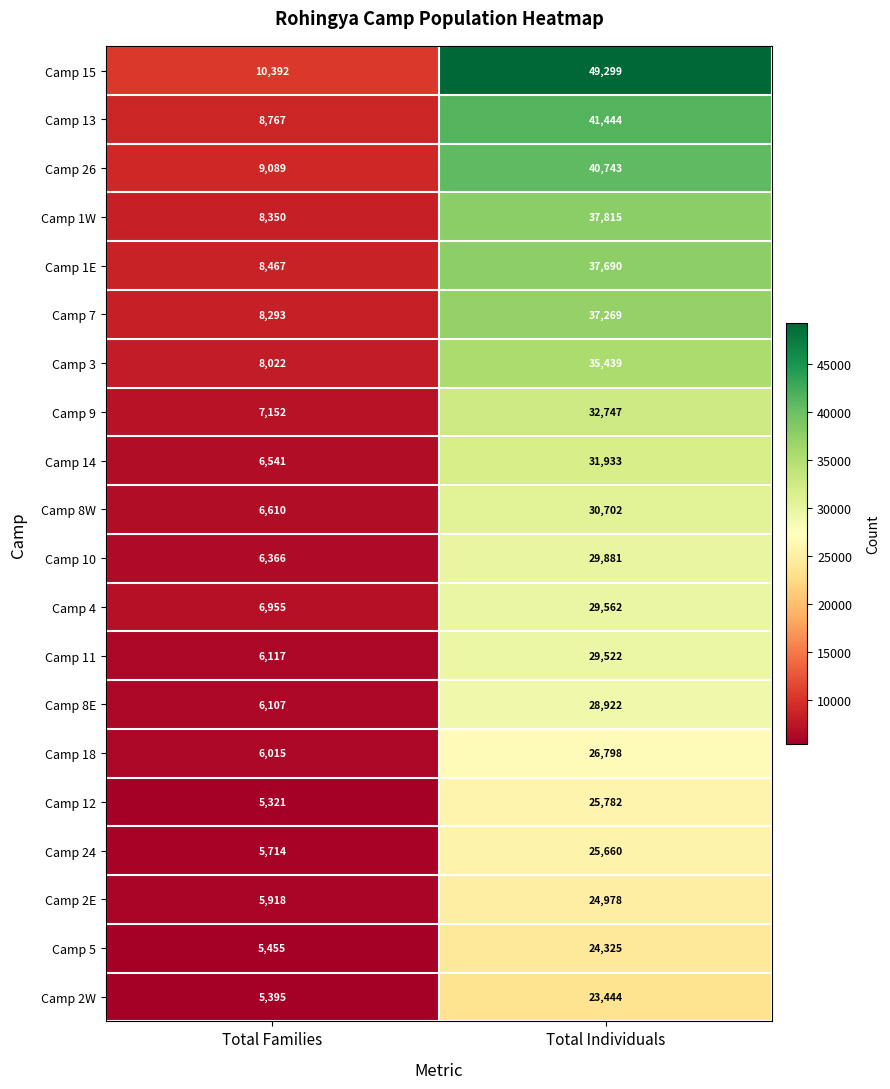

What is the approximate value of Camp 1W at Total Families, to the nearest 10?

8350